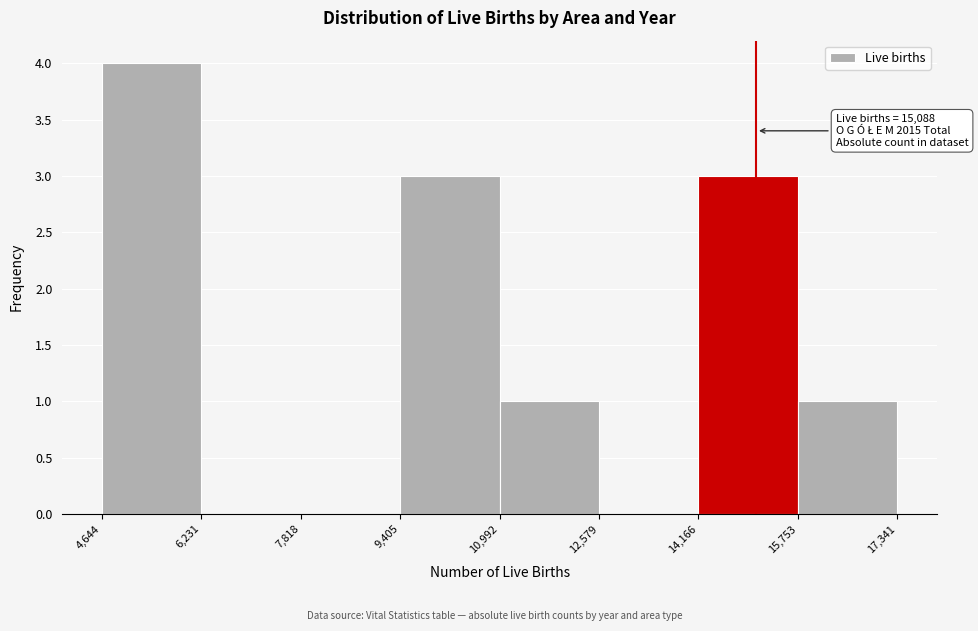

Over which range of the x-axis is the bar tallest?

4,644 to 6,231